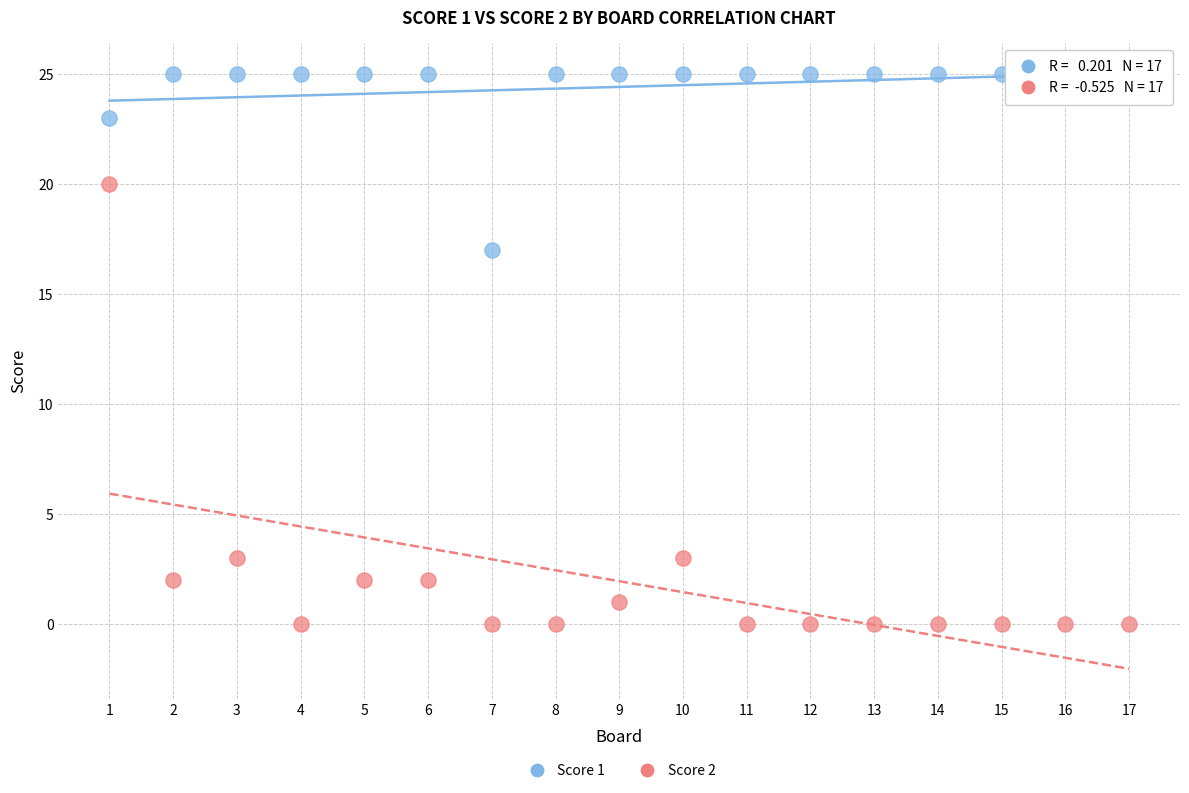

Across all data points, what is the range of X values (max minus min)?

16